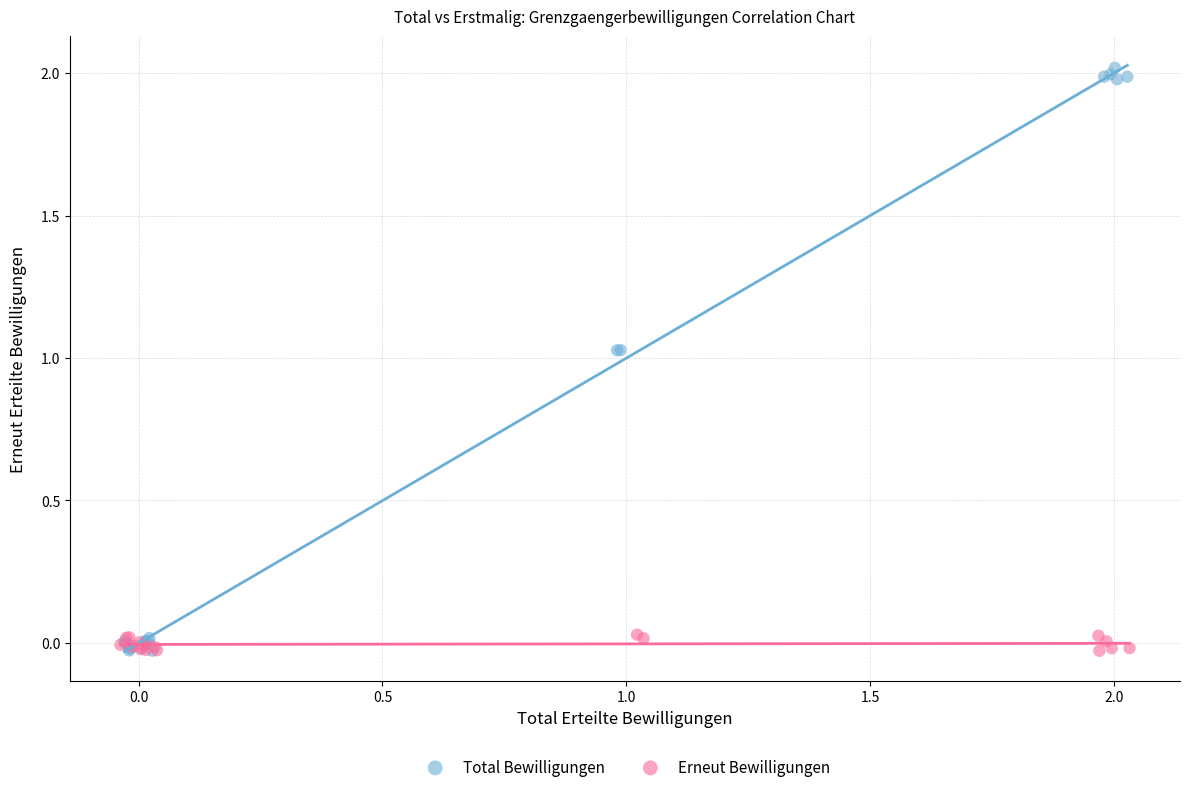

What are all the series names shown in the legend?

Total Bewilligungen, Erneut Bewilligungen